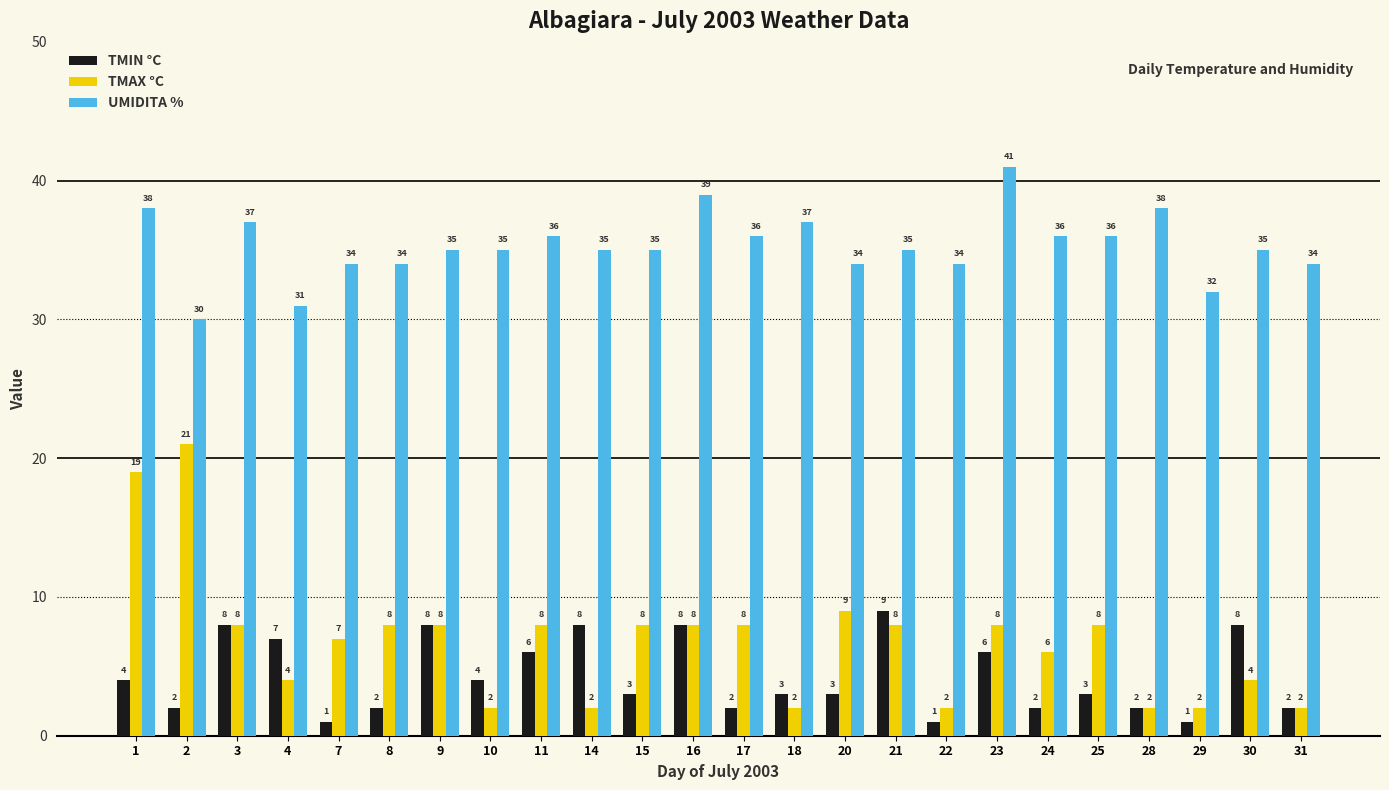

Reading left to right, what are all the values shown in this chart?

TMIN °C: 4	2	8	7	1	2	8	4	6	8	3	8	2	3	3	9	1	6	2	3	2	1	8	2
TMAX °C: 19	21	8	4	7	8	8	2	8	2	8	8	8	2	9	8	2	8	6	8	2	2	4	2
UMIDITA %: 38	30	37	31	34	34	35	35	36	35	35	39	36	37	34	35	34	41	36	36	38	32	35	34